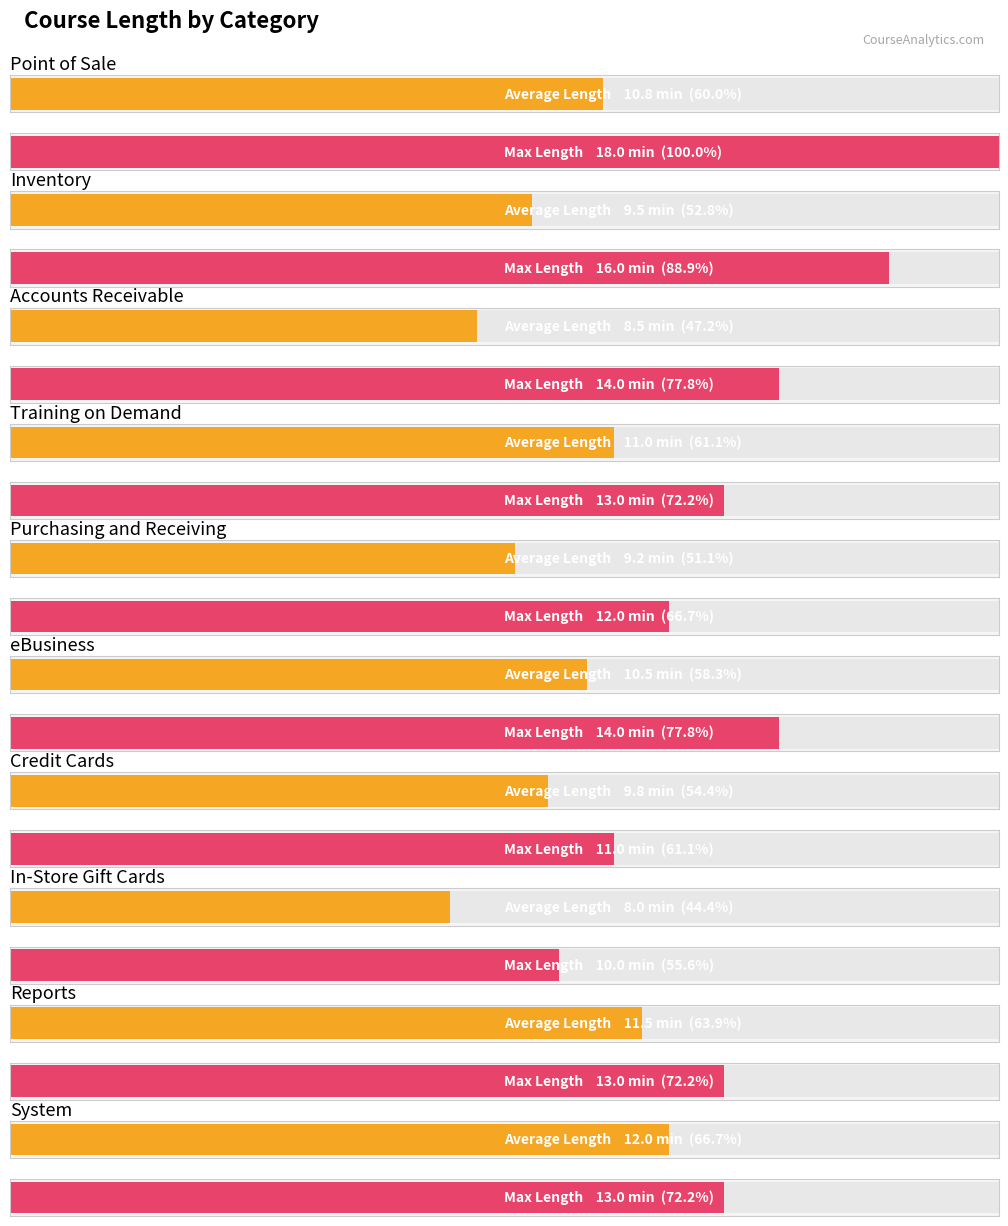

At which label does Average Length first exceed 10?

Point of Sale